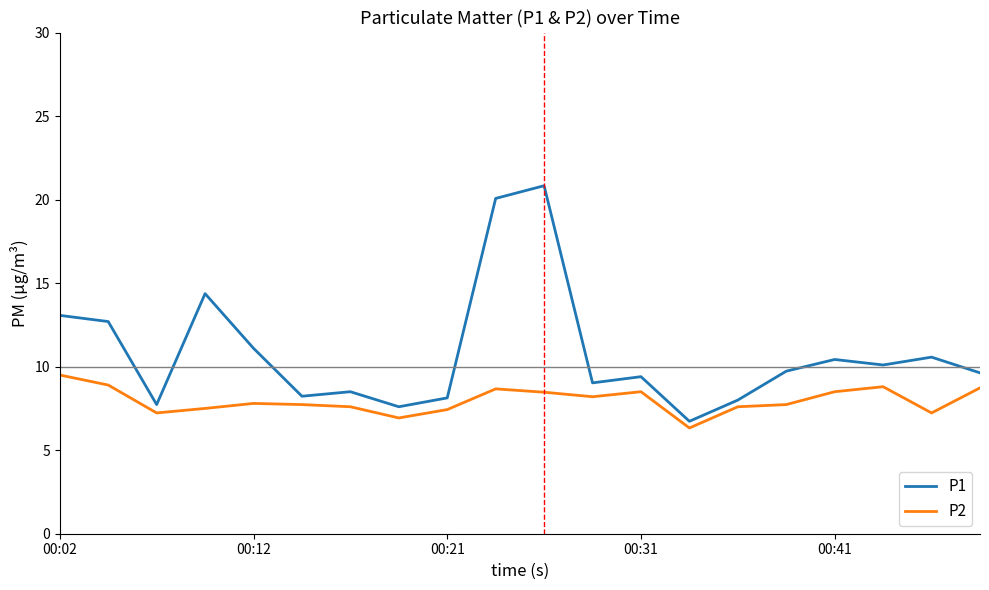

What is the difference between the maximum and minimum values in the P2 series?

3.2